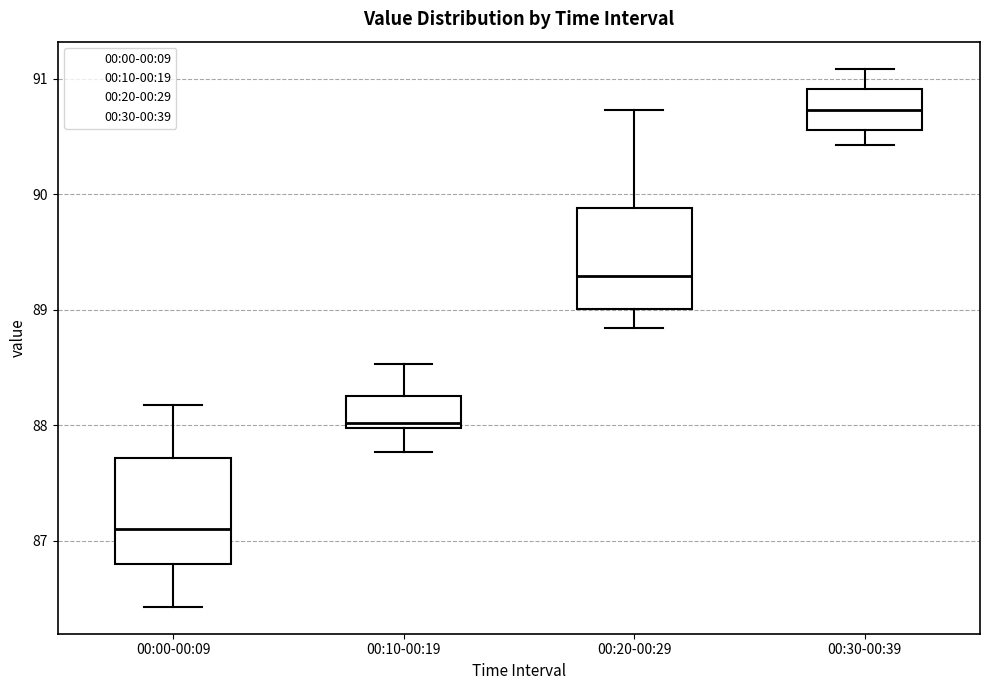

Where is the upper edge of the box for 00:30-00:39 on the y-axis? The values are not printed on the chart, so give them approximately, as read against the axis.

90.9